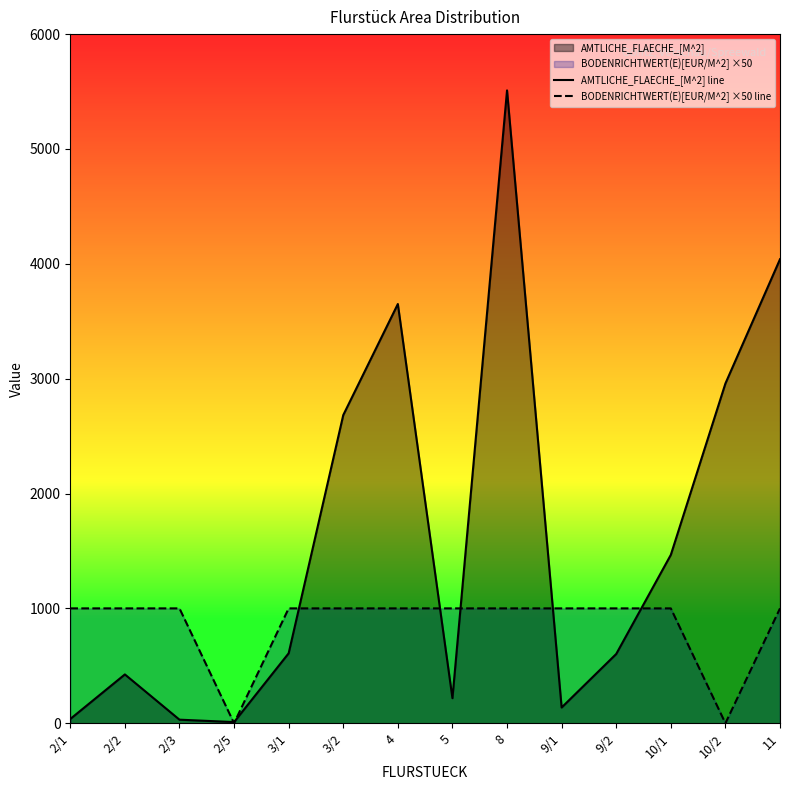

Reading left to right, extract all data points from this chart.

AMTLICHE_FLAECHE_[M^2] line: 37	425	31	10	609	2683	3650	218	5510	137	603	1466	2958	4040
BODENRICHTWERT(E)[EUR/M^2] ×50 line: 1000	1000	1000	0	1000	1000	1000	1000	1000	1000	1000	1000	0	1000